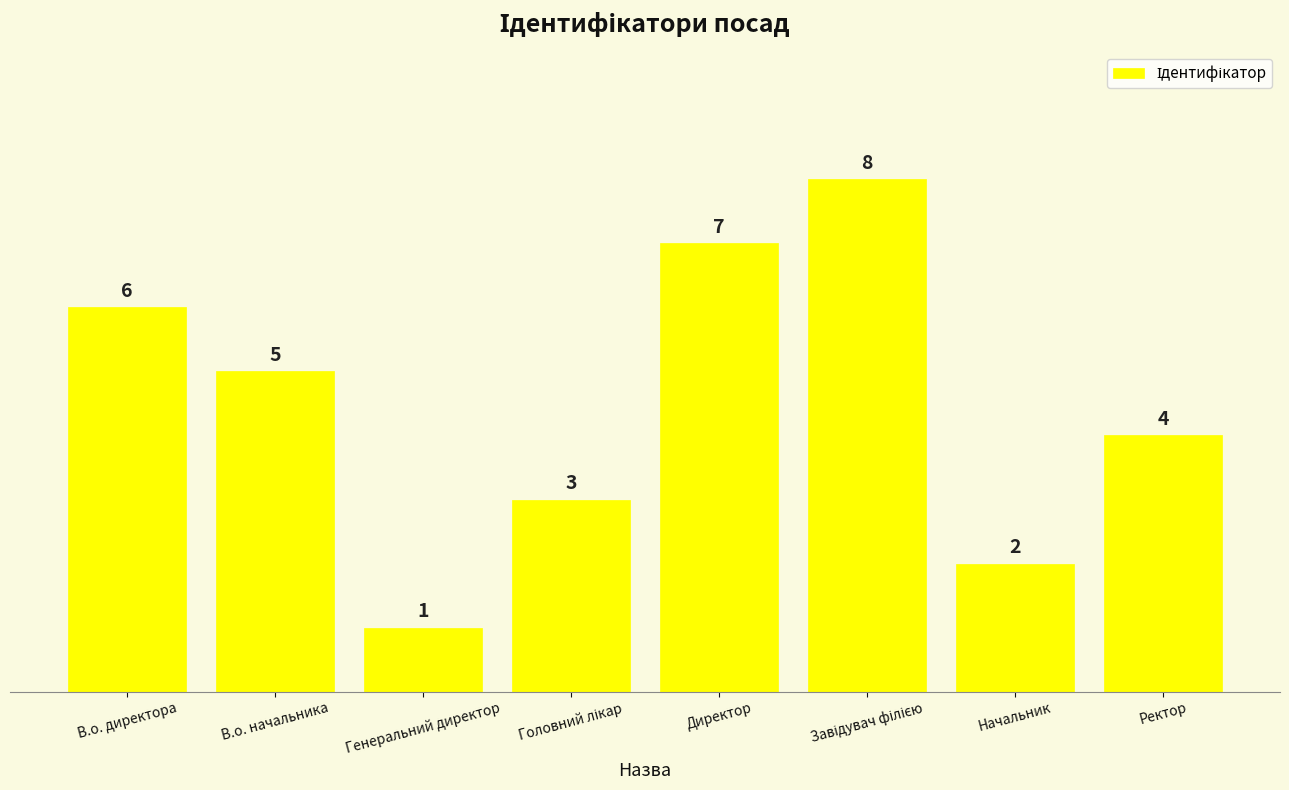

Reading right to left, list all the values displayed in this chart.

4	2	8	7	3	1	5	6